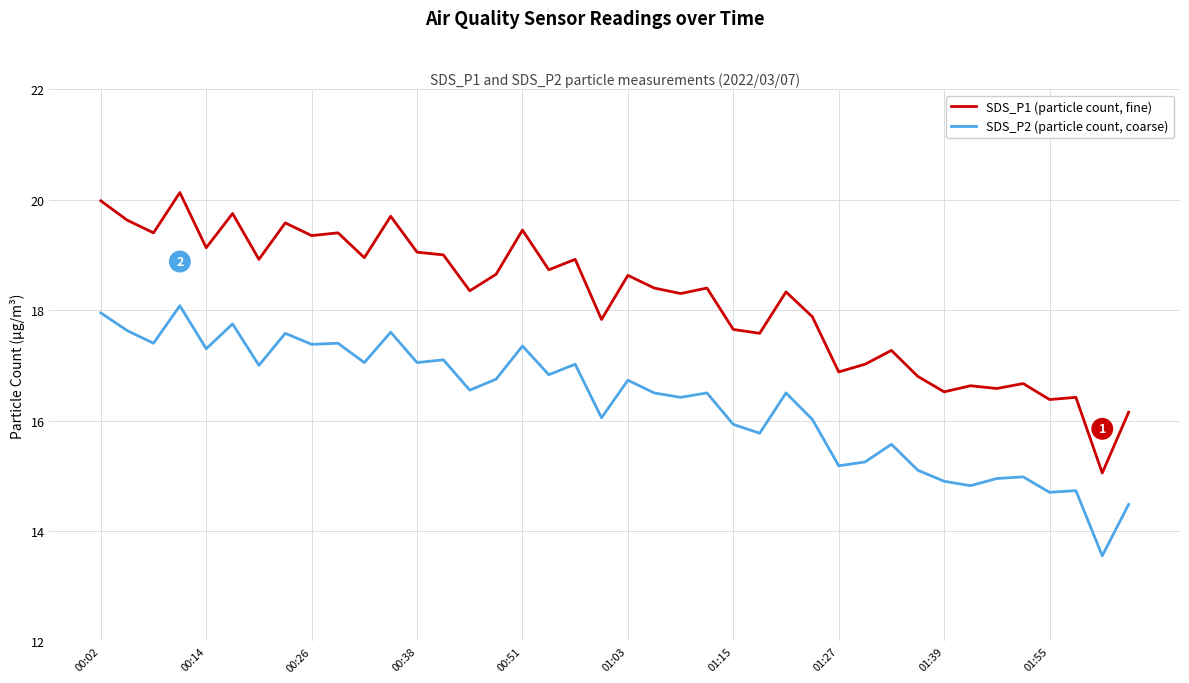

What are all the series names shown in the legend?

SDS_P1 (particle count, fine), SDS_P2 (particle count, coarse)